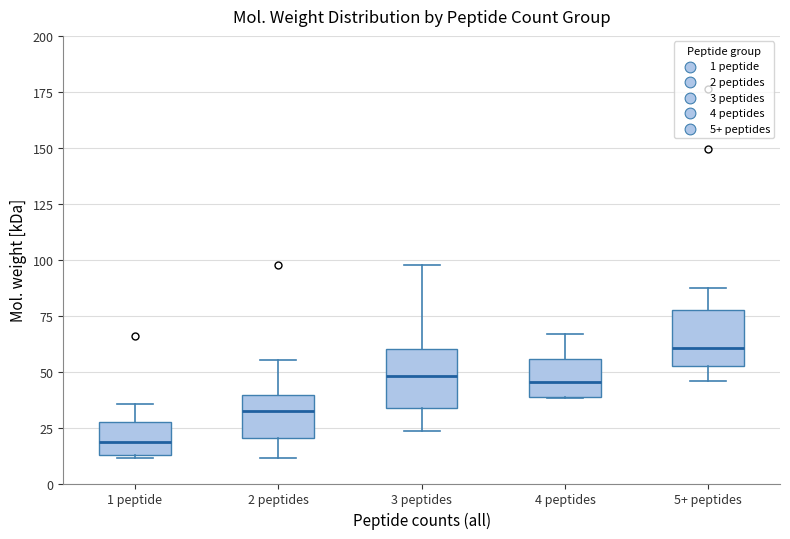

Which box's median line is the highest?

5+ peptides